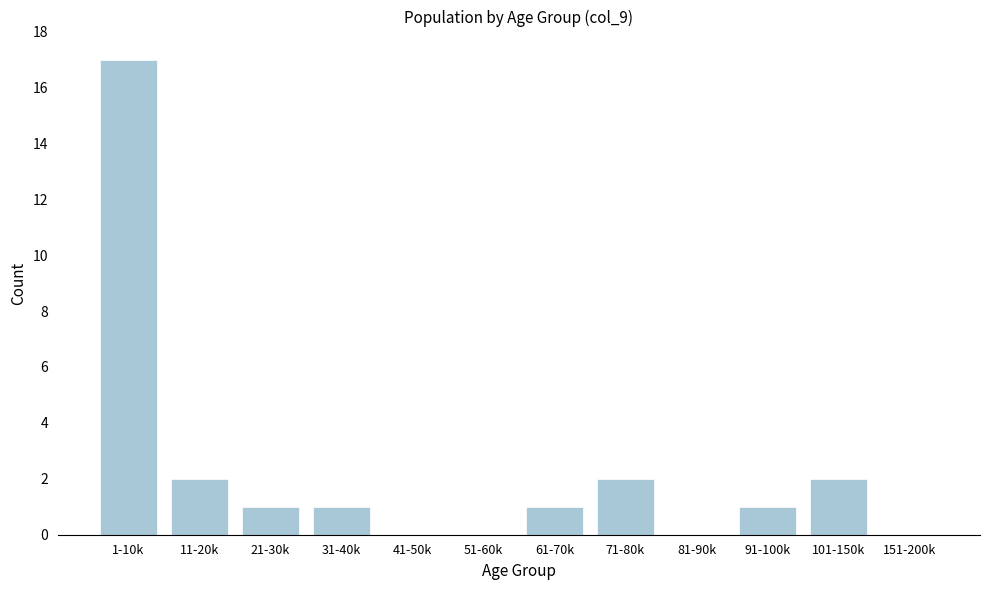

Reading left to right, transcribe all the data shown in this chart.

1-10k=17	11-20k=2	21-30k=1	31-40k=1	41-50k=0	51-60k=0	61-70k=1	71-80k=2	81-90k=0	91-100k=1	101-150k=2	151-200k=0